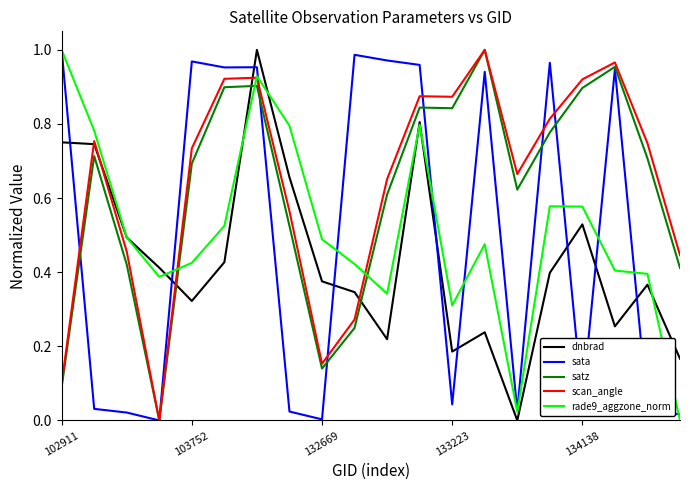

How many intersections are there between dnbrad and sata?

9